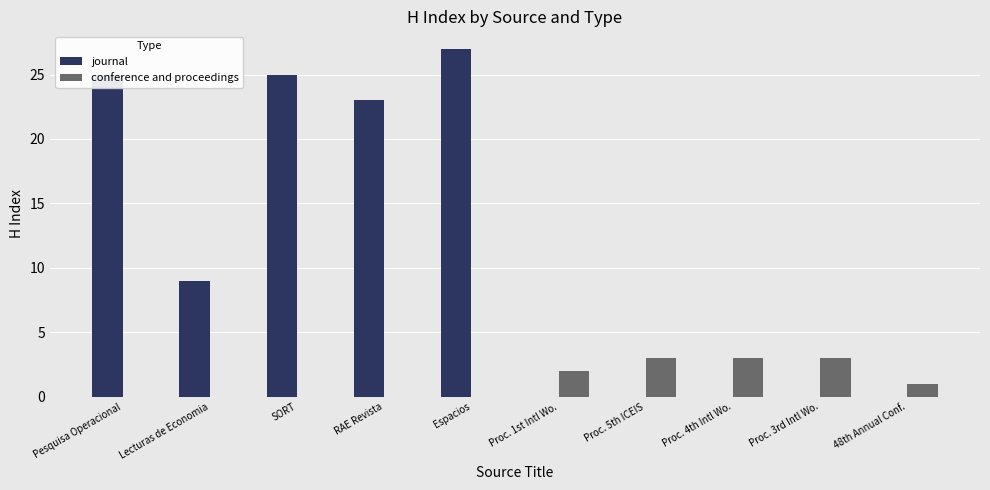

How many data points does each series have?

10